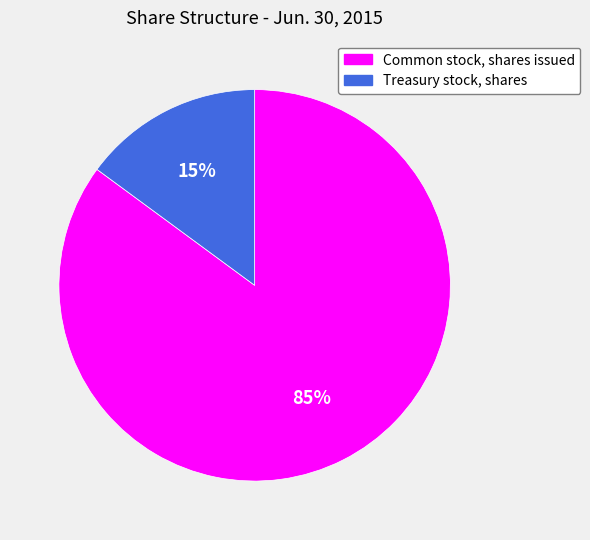

The Common stock, shares issued slice represents 85% of the pie. True or false?

True